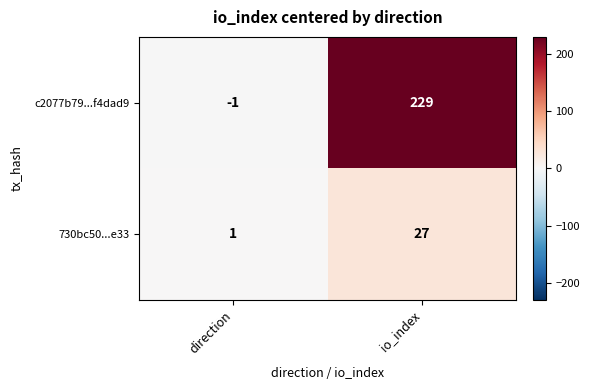

Between direction and io_index, which series saw the biggest shift?

c2077b79...f4dad9